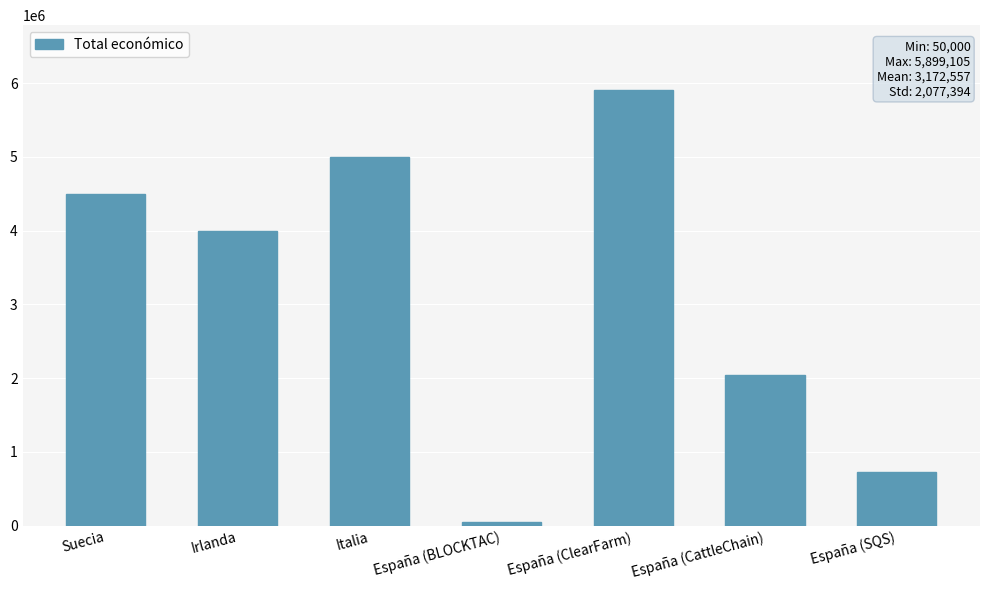

What is the sum of the values at España (SQS) and España (BLOCKTAC)?

776891